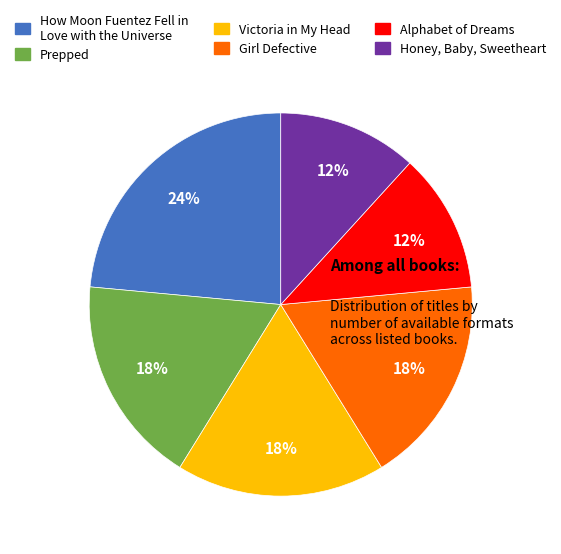

Do Victoria in My Head and Prepped together represent more than half of the pie?

No